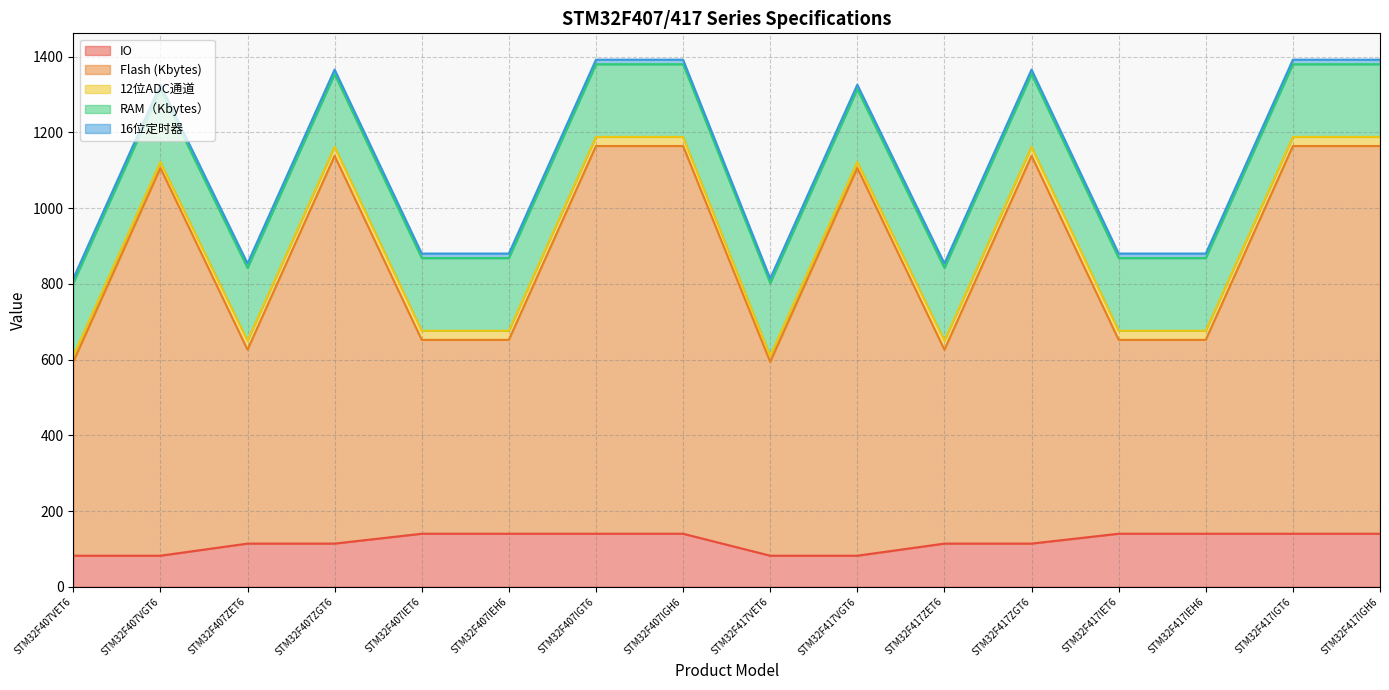

Reading right to left, extract all data points from this chart.

IO: 140	140	140	140	114	114	82	82	140	140	140	140	114	114	82	82
Flash (Kbytes): 1024	1024	512	512	1024	512	1024	512	1024	1024	512	512	1024	512	1024	512
12位ADC通道: 24	24	24	24	24	24	16	16	24	24	24	24	24	24	16	16
RAM（Kbytes）: 192	192	192	192	192	192	192	192	192	192	192	192	192	192	192	192
16位定时器: 12	12	12	12	12	12	12	12	12	12	12	12	12	12	12	12